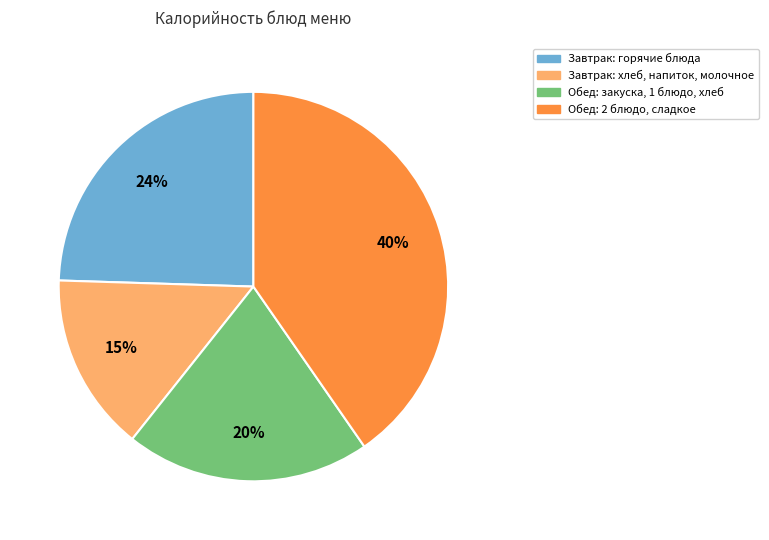

Does any single category account for the majority?

No